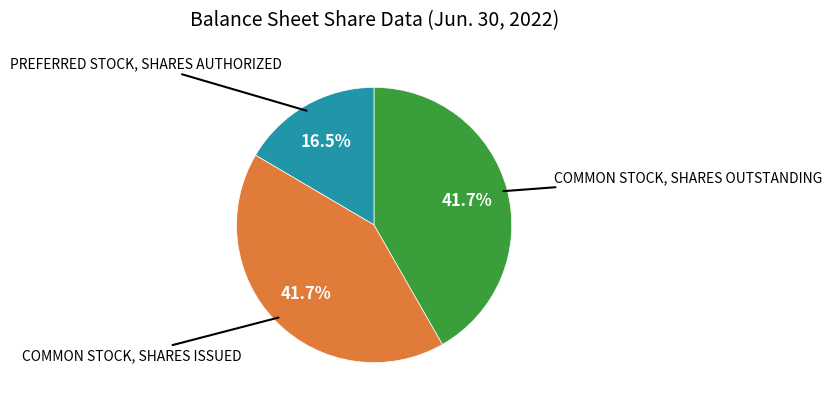

Is there a majority slice in this chart?

No